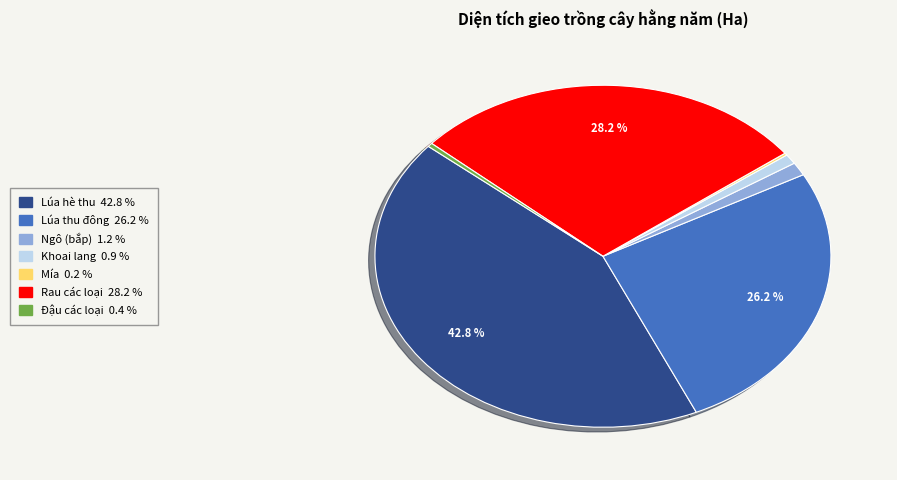

Does any single category account for the majority?

No